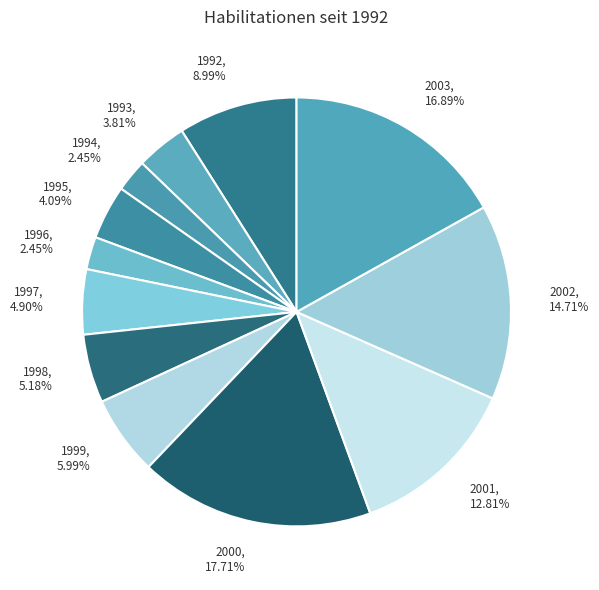

How many slices are in this pie chart?

12